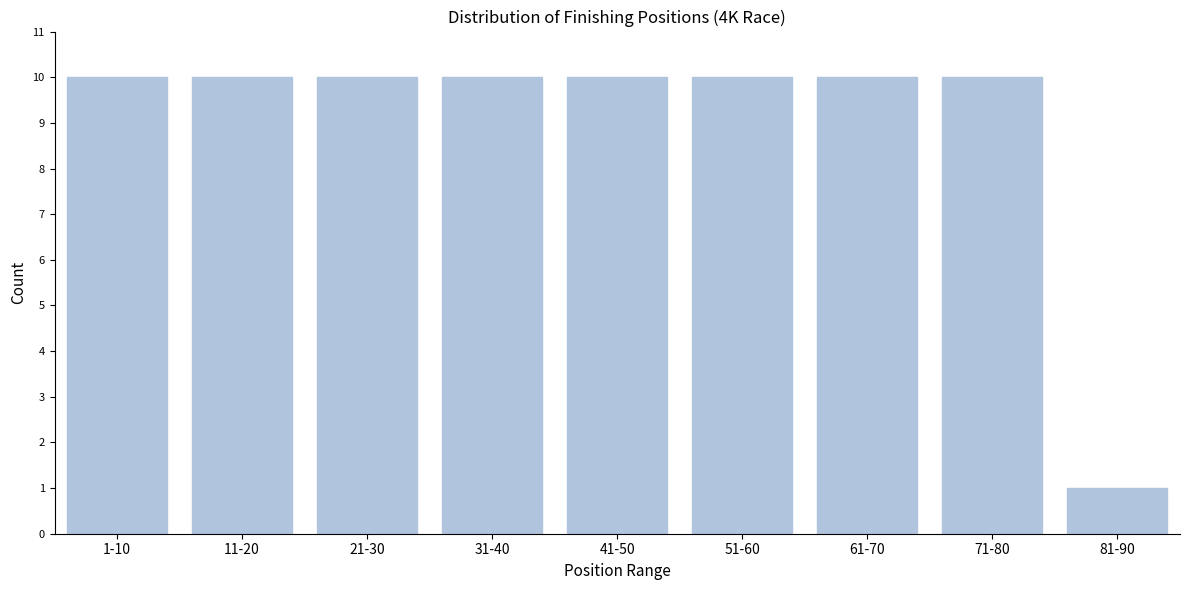

Reading left to right, transcribe all the data shown in this chart.

10	10	10	10	10	10	10	10	1